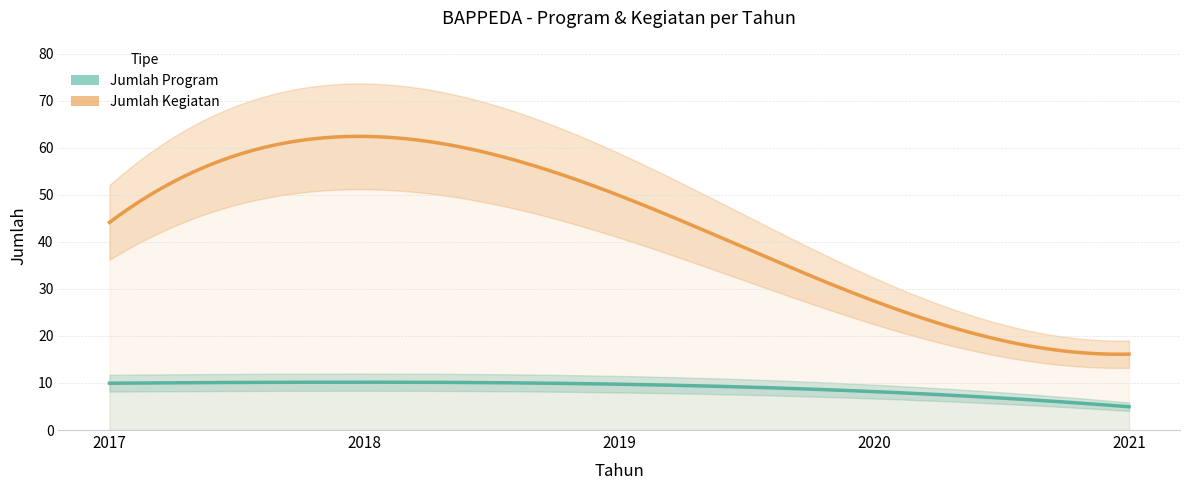

What is the total value across all series at 2021?

23